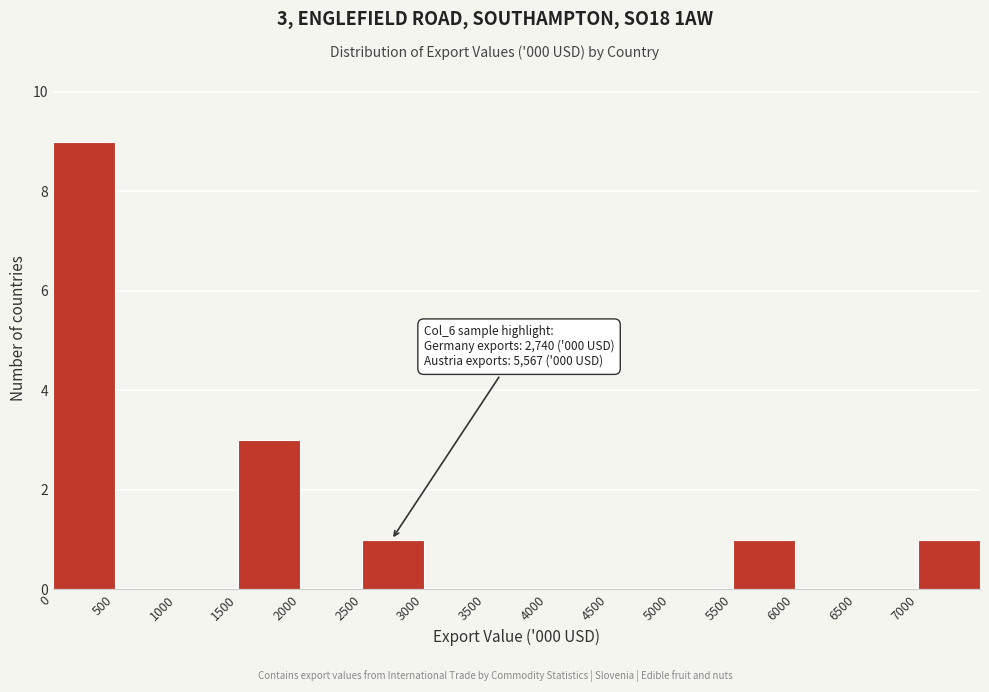

Which range on the x-axis has the tallest bar?

0 to 500